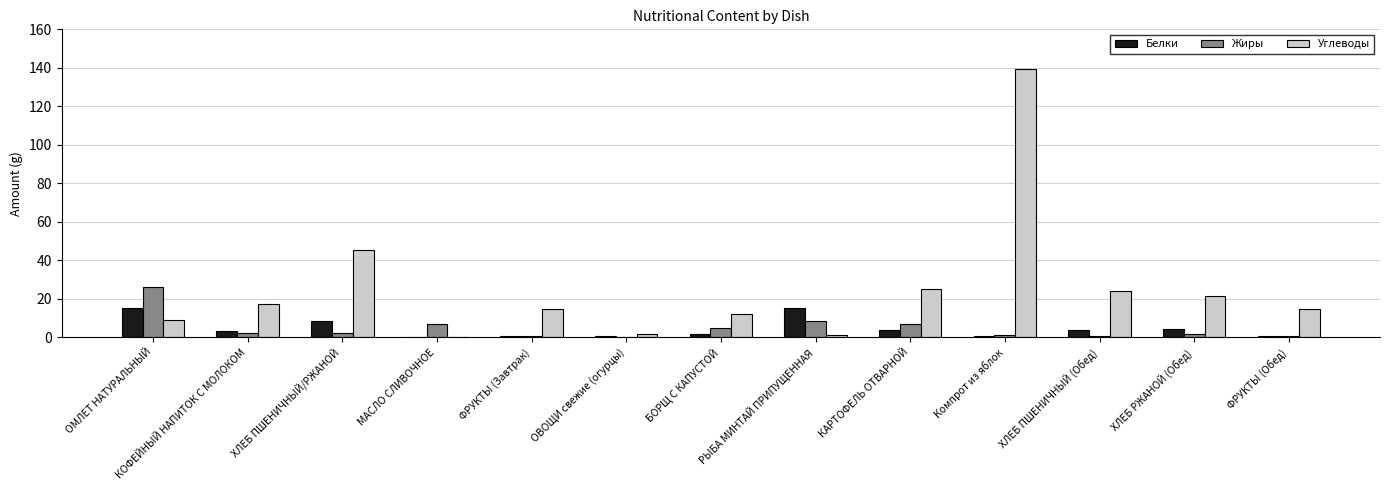

Between КАРТОФЕЛЬ ОТВАРНОЙ and ХЛЕБ РЖАНОЙ (Обед), which series saw the biggest shift?

Жиры